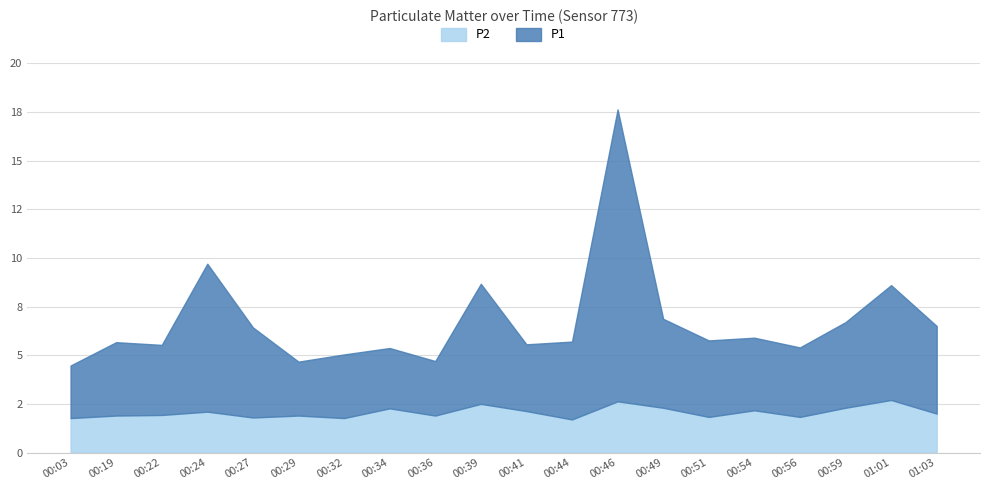

True or false: P1 has more than 1 points higher than both neighbors.

True